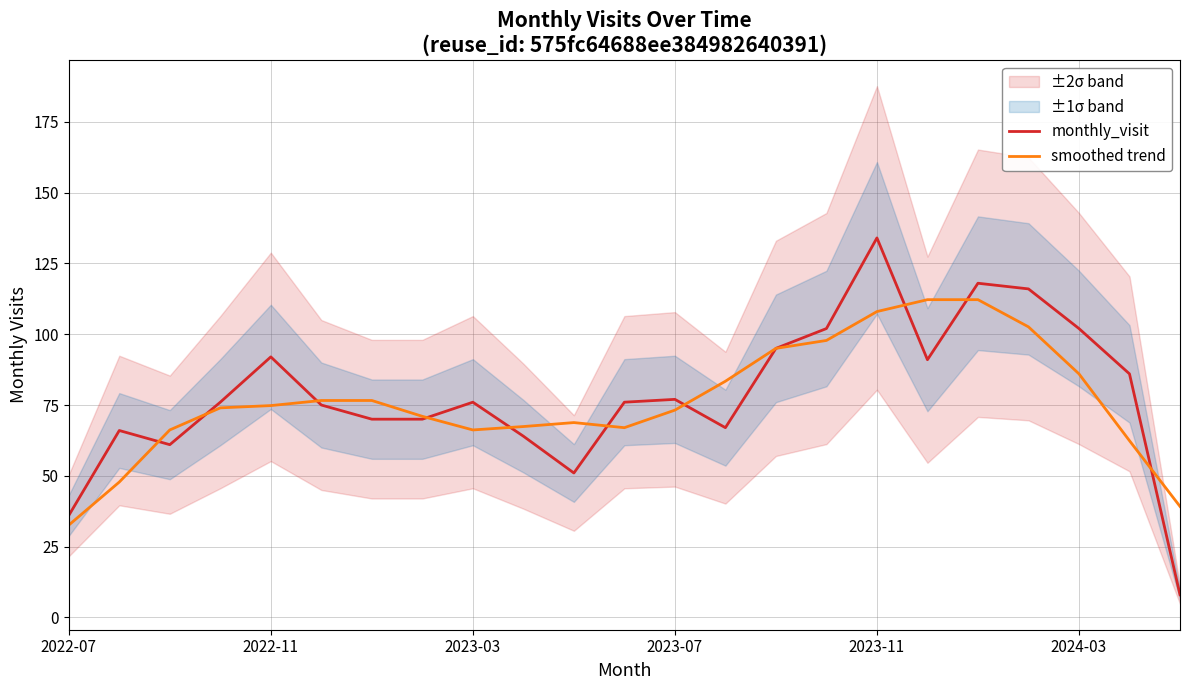

What is the minimum value for monthly_visit?

8.0